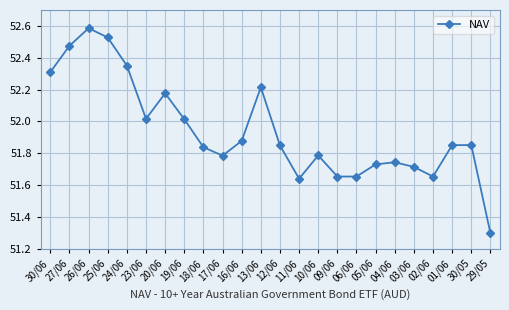

What is the maximum value shown in the chart?

52.6